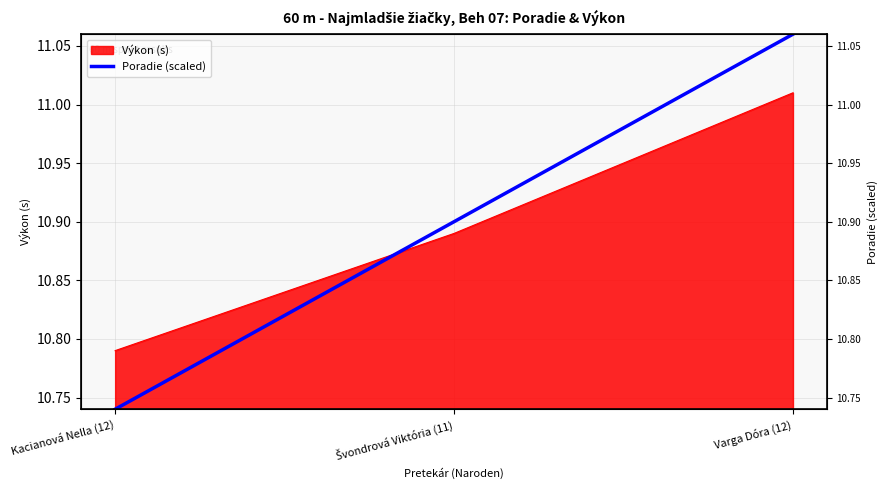

List the labels in order of value, largest first.

Varga Dóra (12), Švondrová Viktória (11), Kacianová Nella (12)